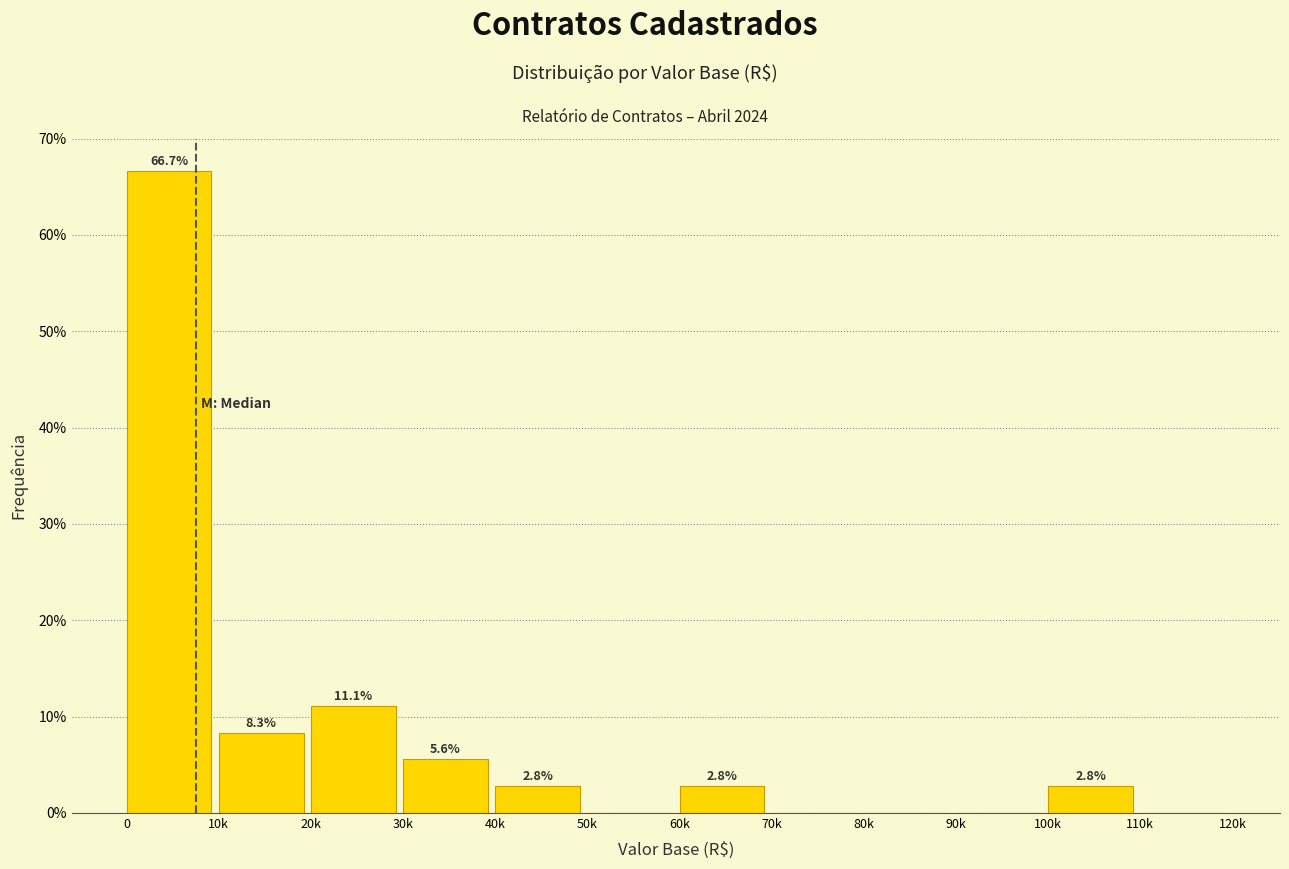

Reading left to right, list all the values displayed in this chart.

0=66.7	10k=8.3	20k=11.1	30k=5.6	40k=2.8	50k=0.0	60k=2.8	70k=0.0	80k=0.0	90k=0.0	100k=2.8	110k=0.0